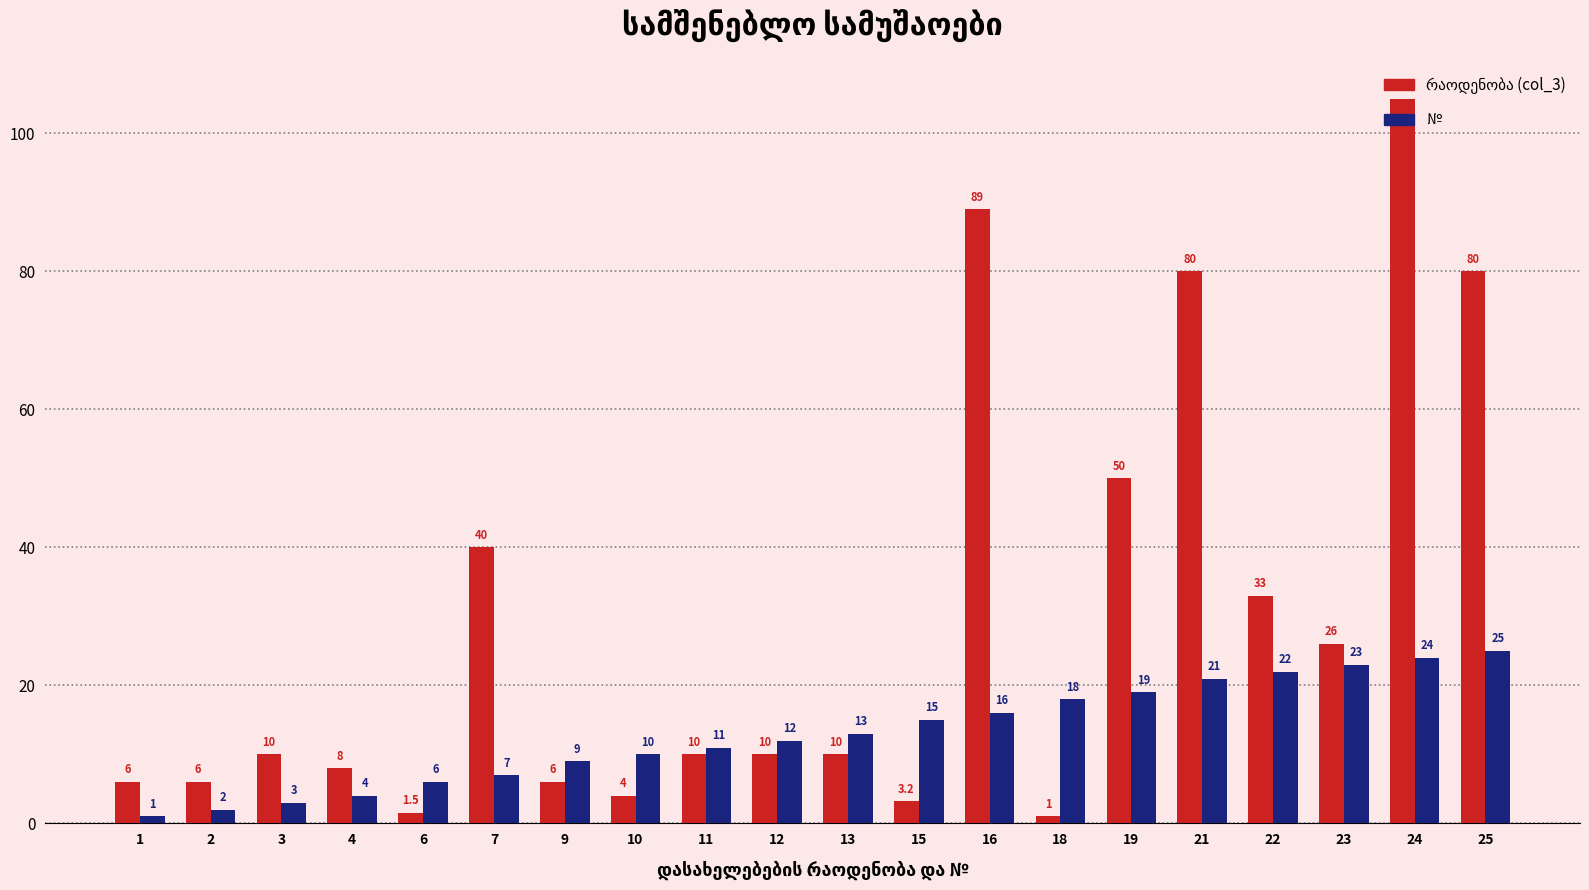

Which label corresponds to the largest value in the chart?

24